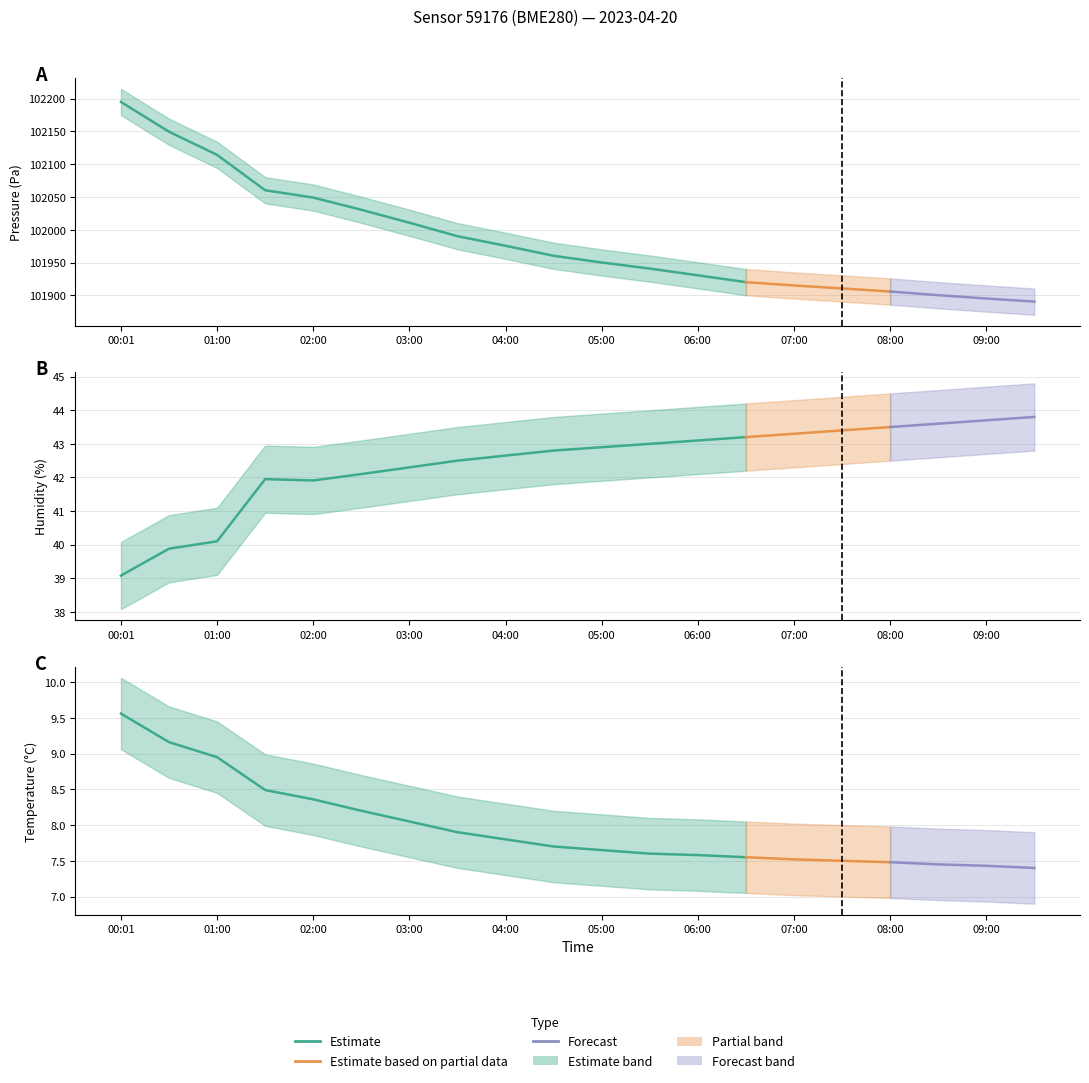

List the labels in order of pressure value, smallest first.

09:30, 09:00, 08:30, 08:00, 07:30, 07:00, 06:30, 06:00, 05:30, 05:00, 04:30, 04:00, 03:30, 03:00, 02:30, 02:00, 01:30, 01:00, 00:30, 00:01